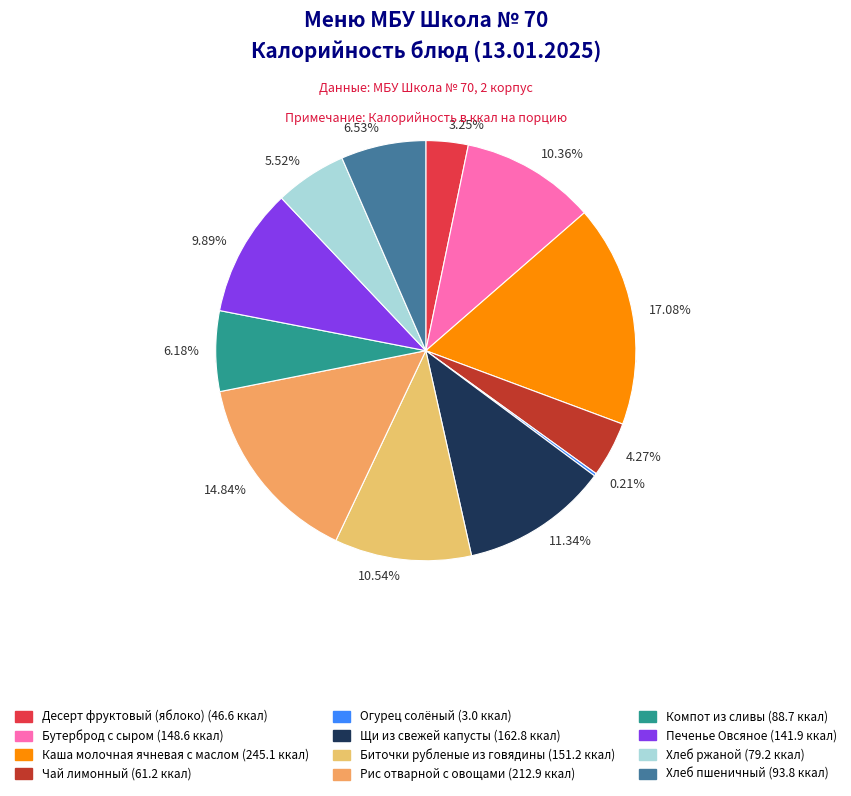

Approximately how many times larger is the value at Щи из свежей капусты compared to Огурец солёный?

53.7